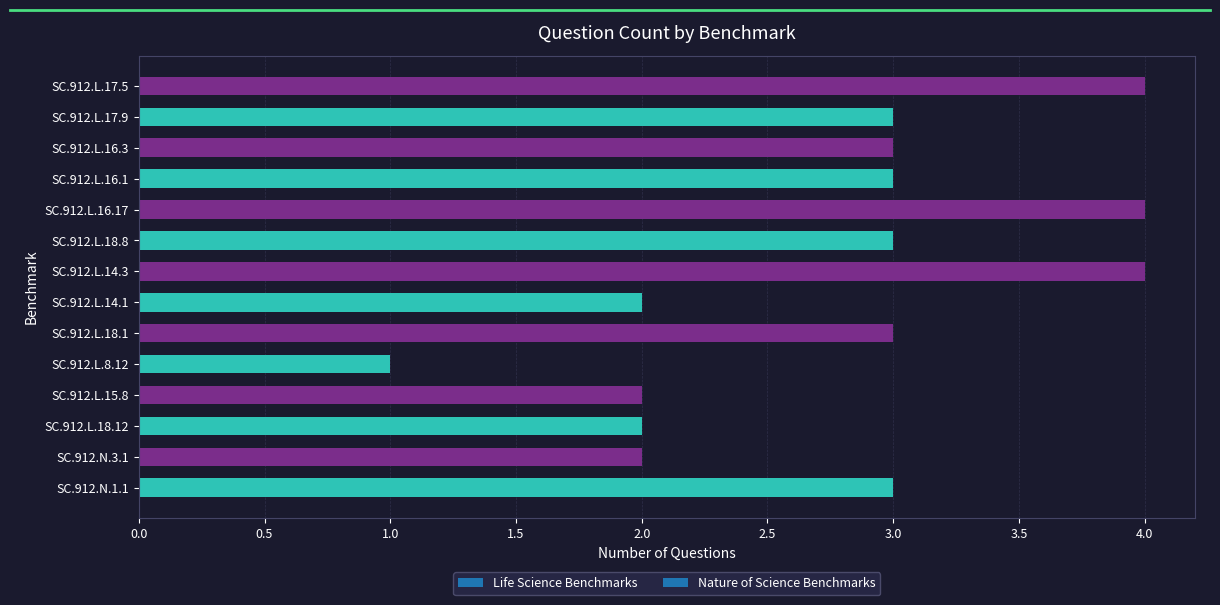

Reading bottom to top, what are all the values shown in this chart?

3	2	2	2	1	3	2	4	3	4	3	3	3	4